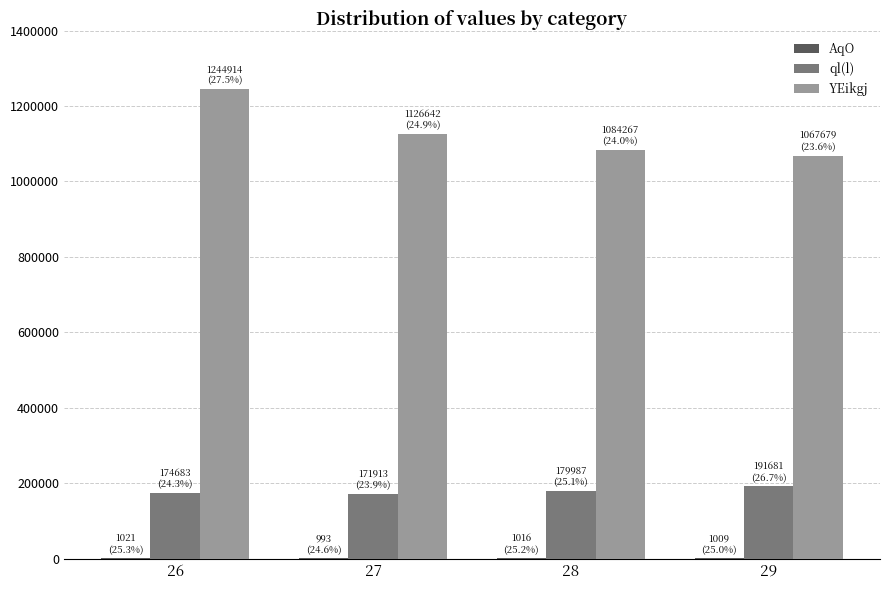

How many groups of bars are there?

4